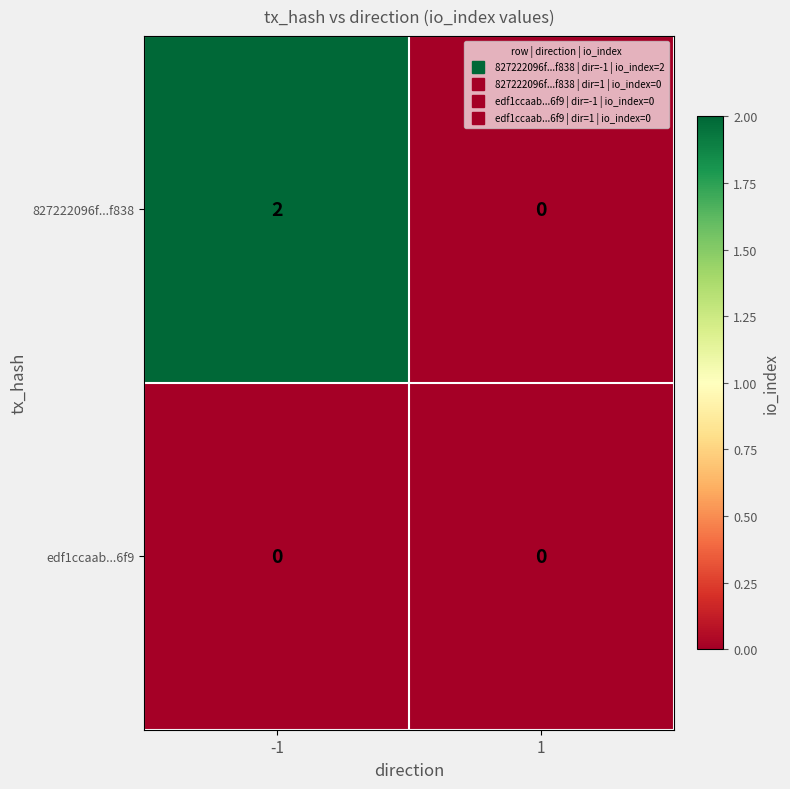

True or false: 827222096f...f838 has a value of 0 at 1.

True